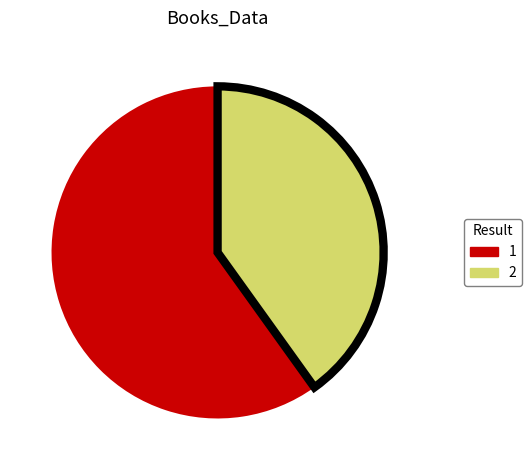

Is the sum of 1 and 2 greater than half?

Yes